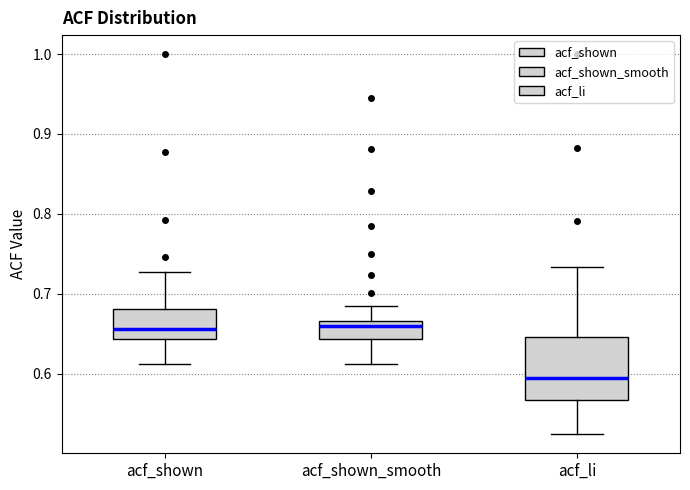

Reading left to right, transcribe this box plot: for each box, give where its median line is, the range the box spans, and where its two whiskers end, as read against the y-axis. The values are not printed on the chart, so give them approximately, as read against the axis.

acf_shown: median 0.66, box 0.64 to 0.68, whiskers 0.61 to 0.73
acf_shown_smooth: median 0.66, box 0.64 to 0.67, whiskers 0.61 to 0.69
acf_li: median 0.59, box 0.57 to 0.65, whiskers 0.52 to 0.73